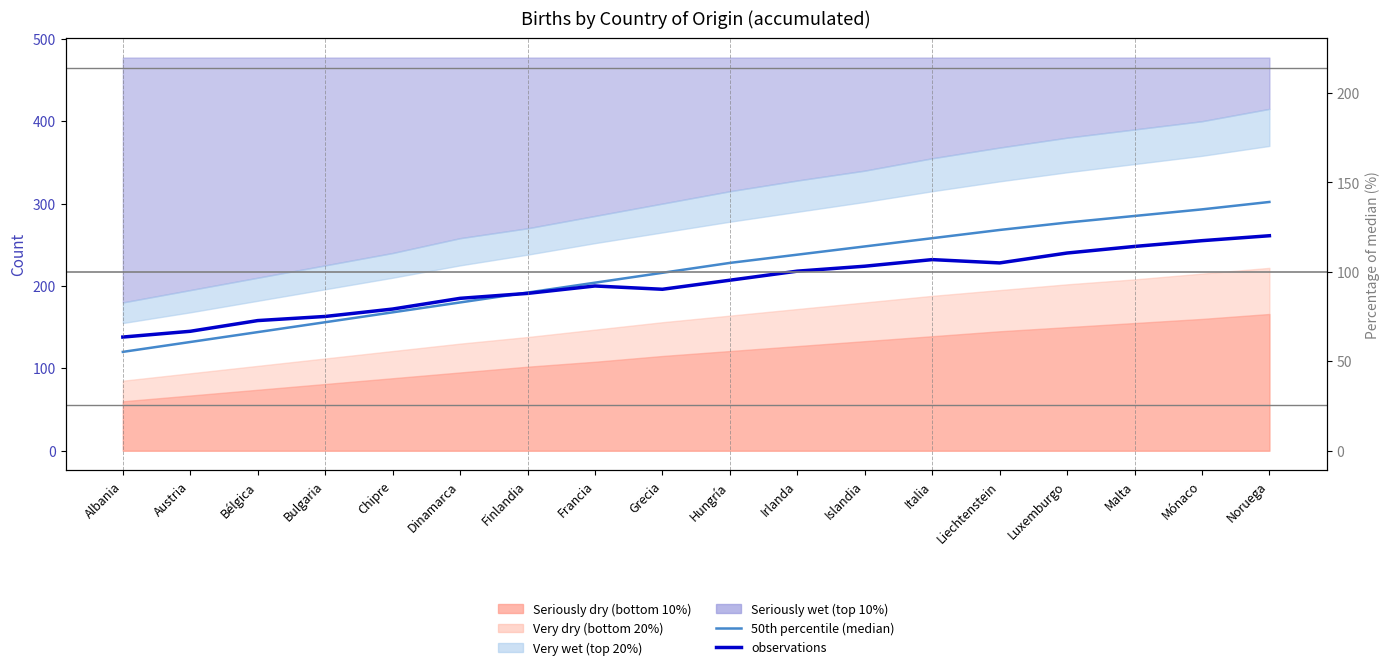

Reading left to right, what are all the values shown in this chart?

50th percentile (median): Albania=120	Austria=132	Bélgica=144	Bulgaria=156	Chipre=168	Dinamarca=180	Finlandia=192	Francia=204	Grecia=216	Hungría=228	Irlanda=238	Islandia=248	Italia=258	Liechtenstein=268	Luxemburgo=277	Malta=285	Mónaco=293	Noruega=302
observations: Albania=138	Austria=145	Bélgica=158	Bulgaria=163	Chipre=172	Dinamarca=185	Finlandia=191	Francia=200	Grecia=196	Hungría=207	Irlanda=218	Islandia=224	Italia=232	Liechtenstein=228	Luxemburgo=240	Malta=248	Mónaco=255	Noruega=261